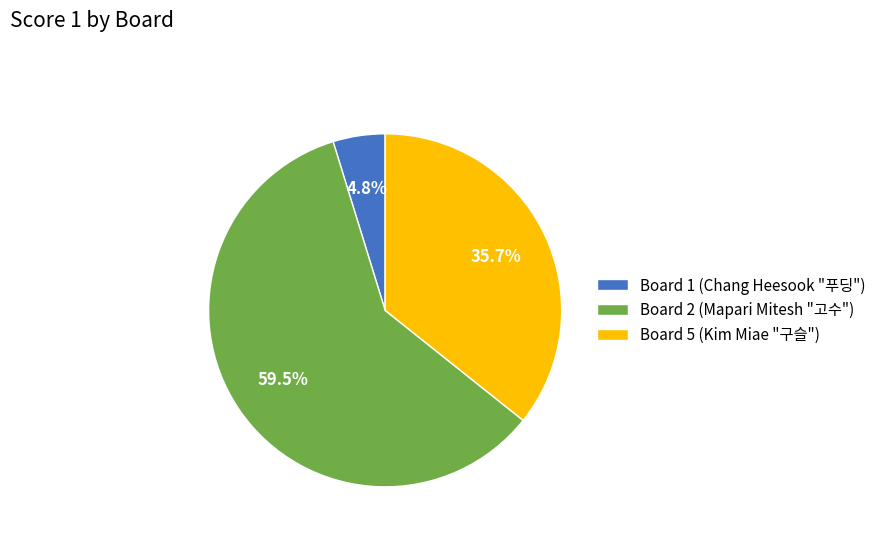

Combined, what portion of the pie is Board 2 (Mapari Mitesh "고수") and Board 5 (Kim Miae "구슬")?

95.2%